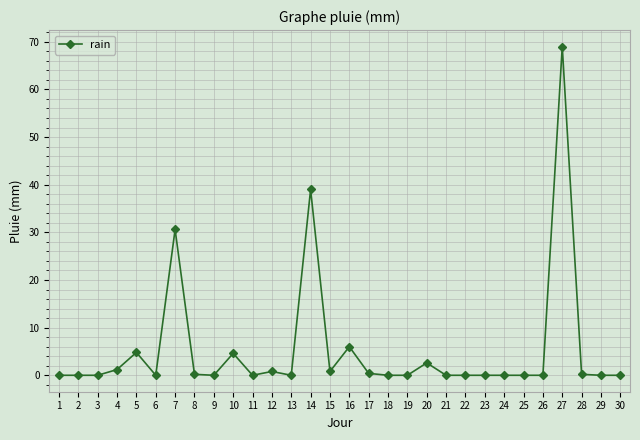

True or false: the data has more than 2 interior local peaks.

True